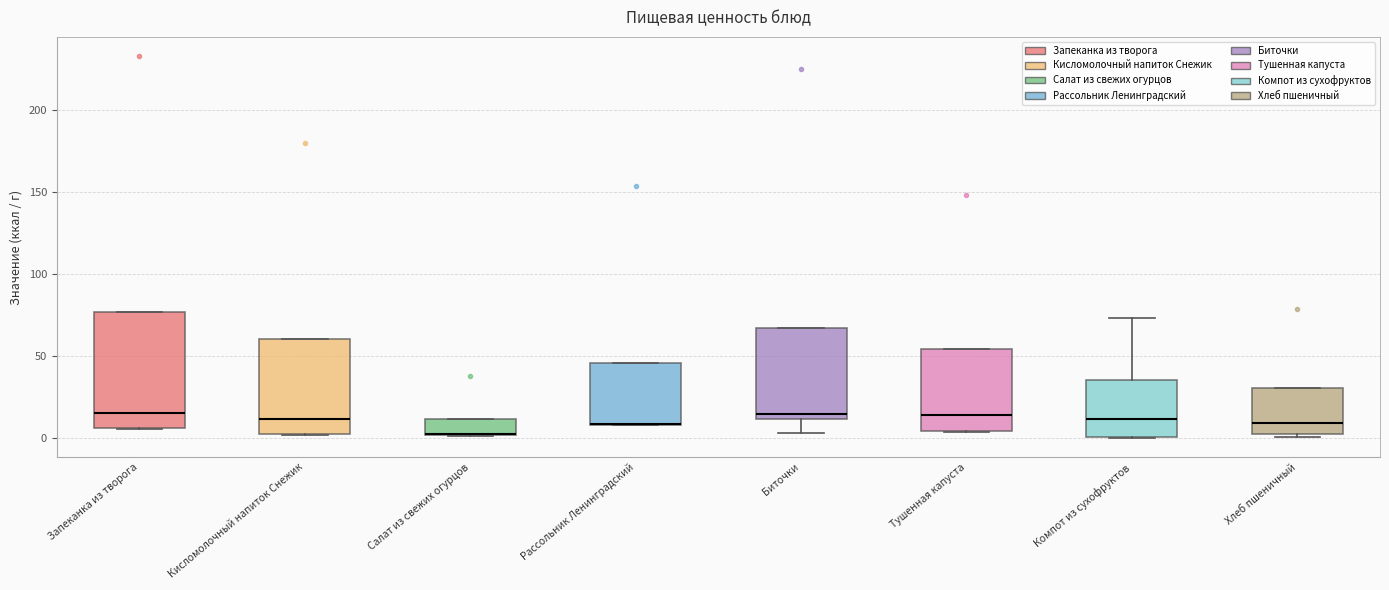

Reading left to right, transcribe this box plot: for each box, give where its median line is, the range the box spans, and where its two whiskers end, as read against the y-axis. The values are not printed on the chart, so give them approximately, as read against the axis.

Запеканка из творога: median 15, box 5 to 75, whiskers 5 to 75
Кисломолочный напиток Снежик: median 10, box 0 to 60, whiskers 0 to 60
Салат из свежих огурцов: median 5 (drawn on the box's lower edge), box 0 to 10, whiskers 0 to 10
Рассольник Ленинградский: median 10 (drawn on the box's lower edge), box 10 to 45, whiskers 10 to 45
Биточки: median 15, box 10 to 65, whiskers 5 to 65
Тушенная капуста: median 15, box 5 to 55, whiskers 5 to 55
Компот из сухофруктов: median 10, box 0 to 35, whiskers 0 to 75
Хлеб пшеничный: median 10, box 5 to 30, whiskers 0 to 30